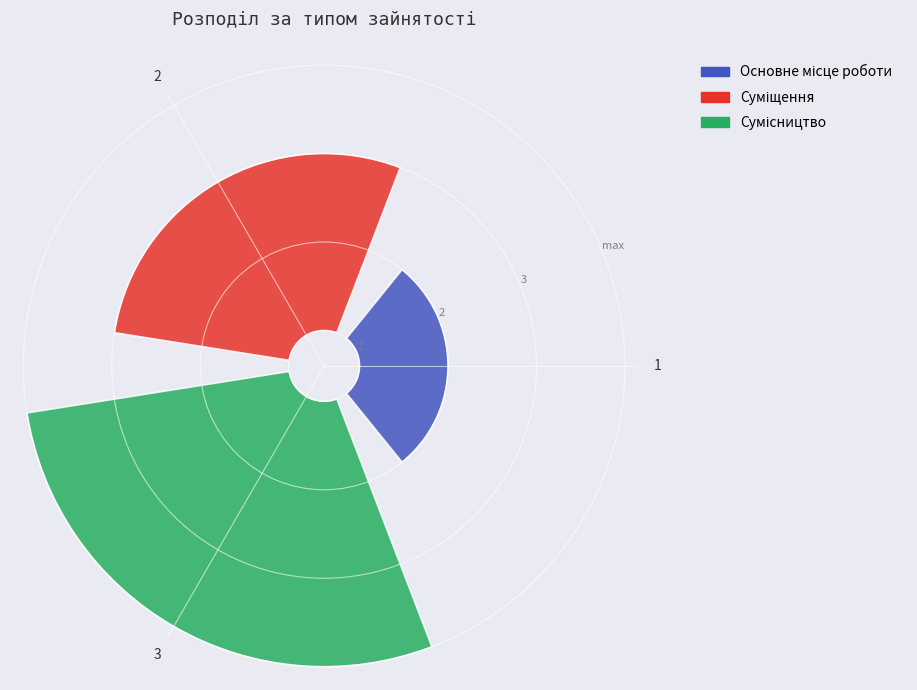

Is it true that Основне місце роботи is 25% of the pie?

False